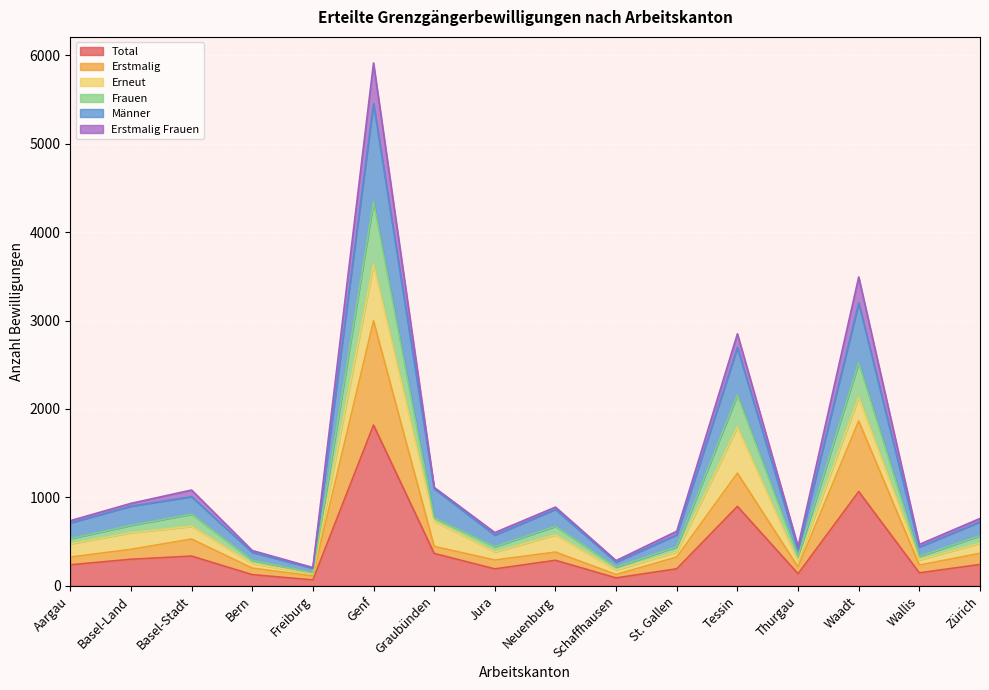

What is the highest value of the Total series?

1818